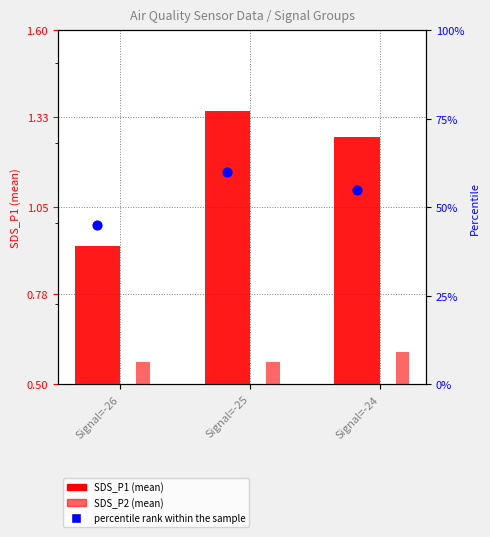

Which series has the widest spread of Y values?

percentile rank within the sample